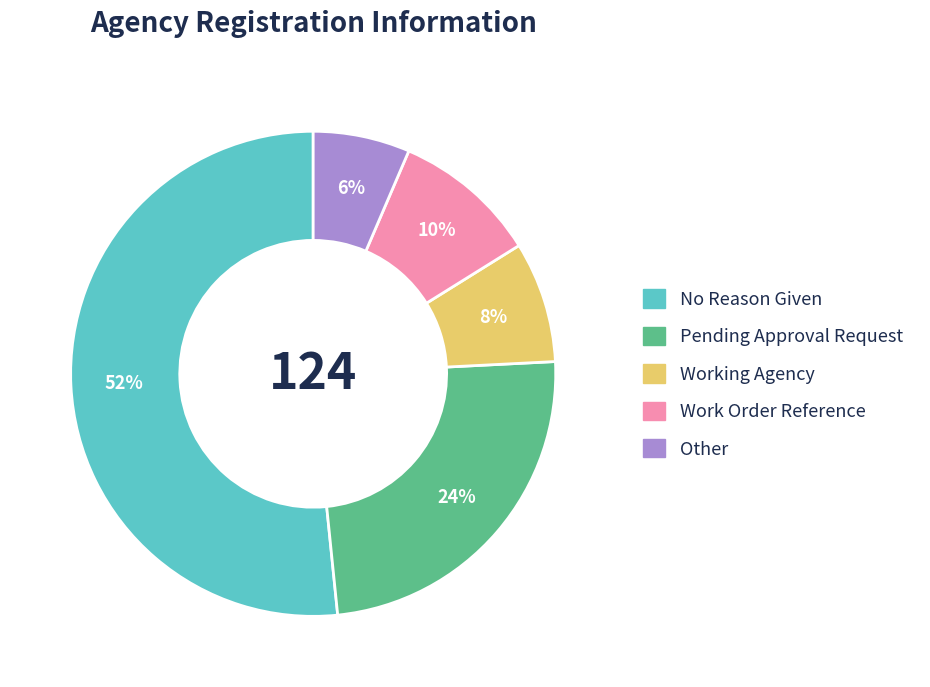

Rank the categories by value from highest to lowest.

No Reason Given, Pending Approval Request, Work Order Reference, Working Agency, Other